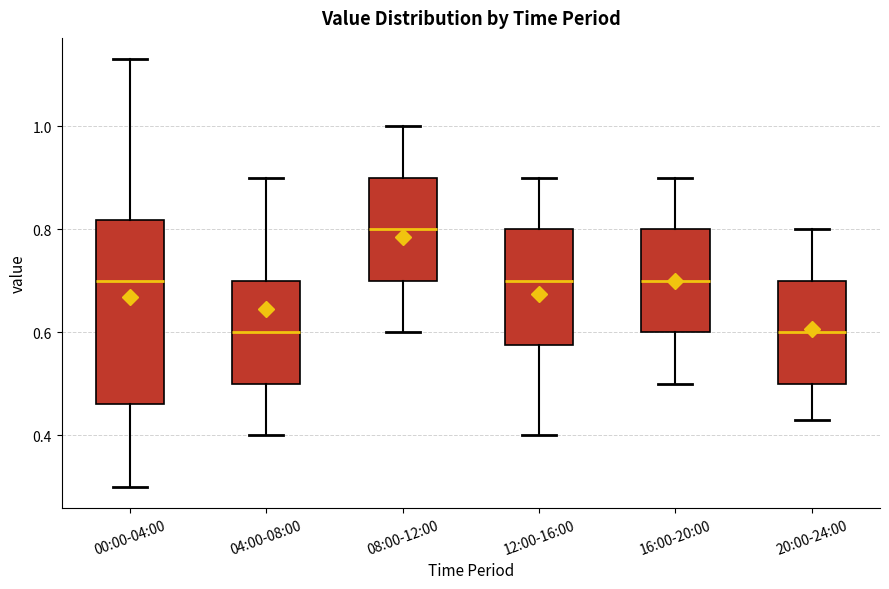

Where does the median line of the box for 00:00-04:00 sit on the y-axis? The values are not printed on the chart, so give them approximately, as read against the axis.

0.70